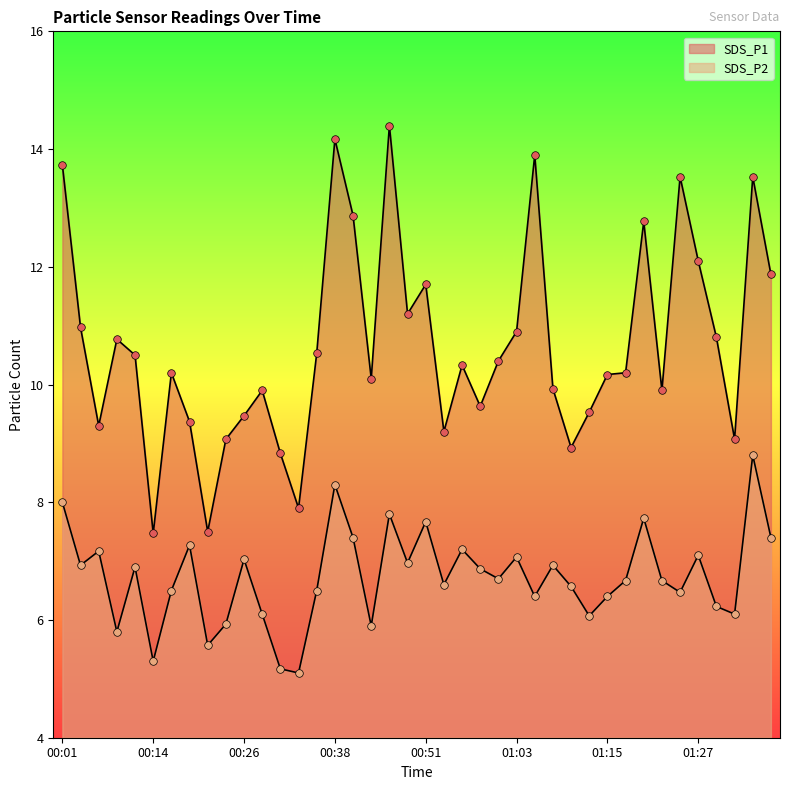

Which series has the widest spread of Y values?

SDS_P1